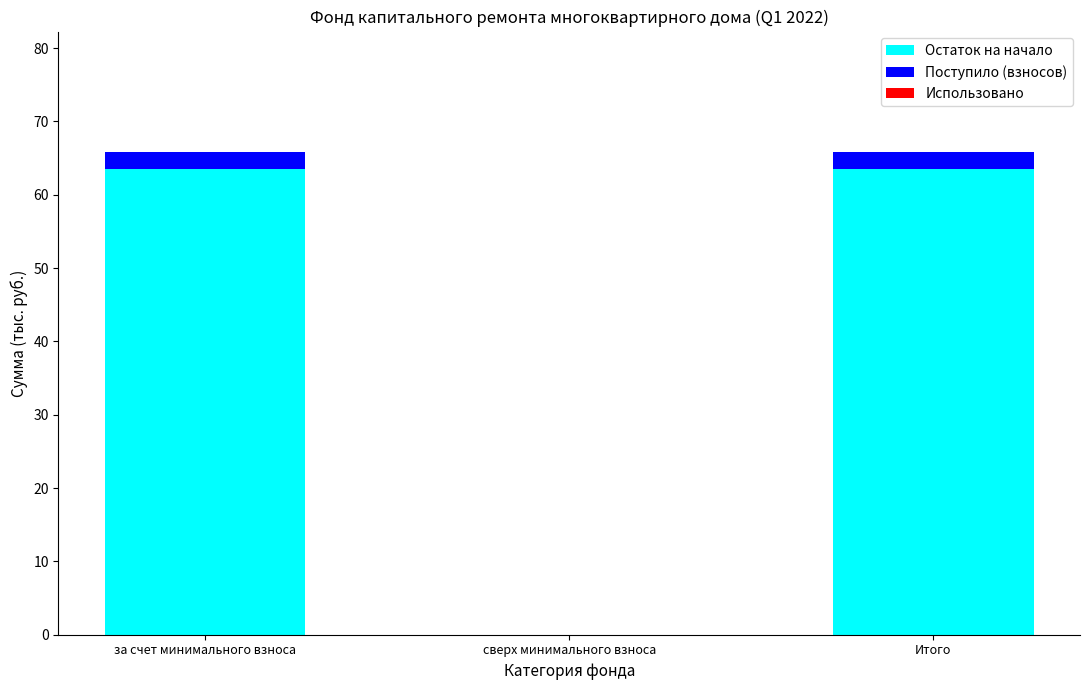

What is the sum of all Остаток на начало values?

126.9